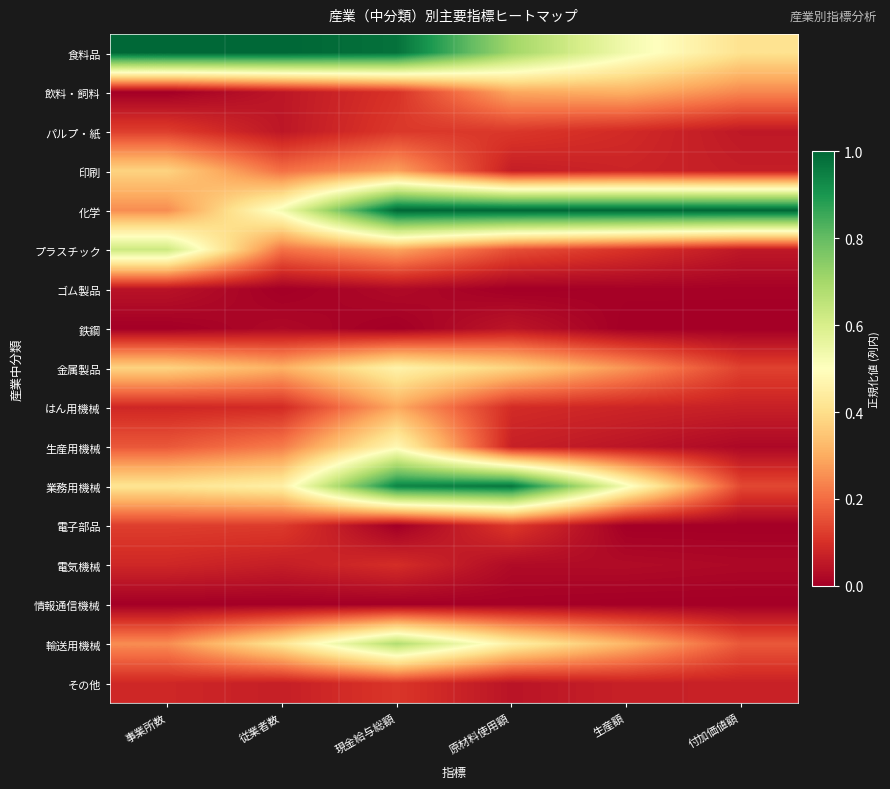

At which category does the chart reach its peak across all series?

事業所数